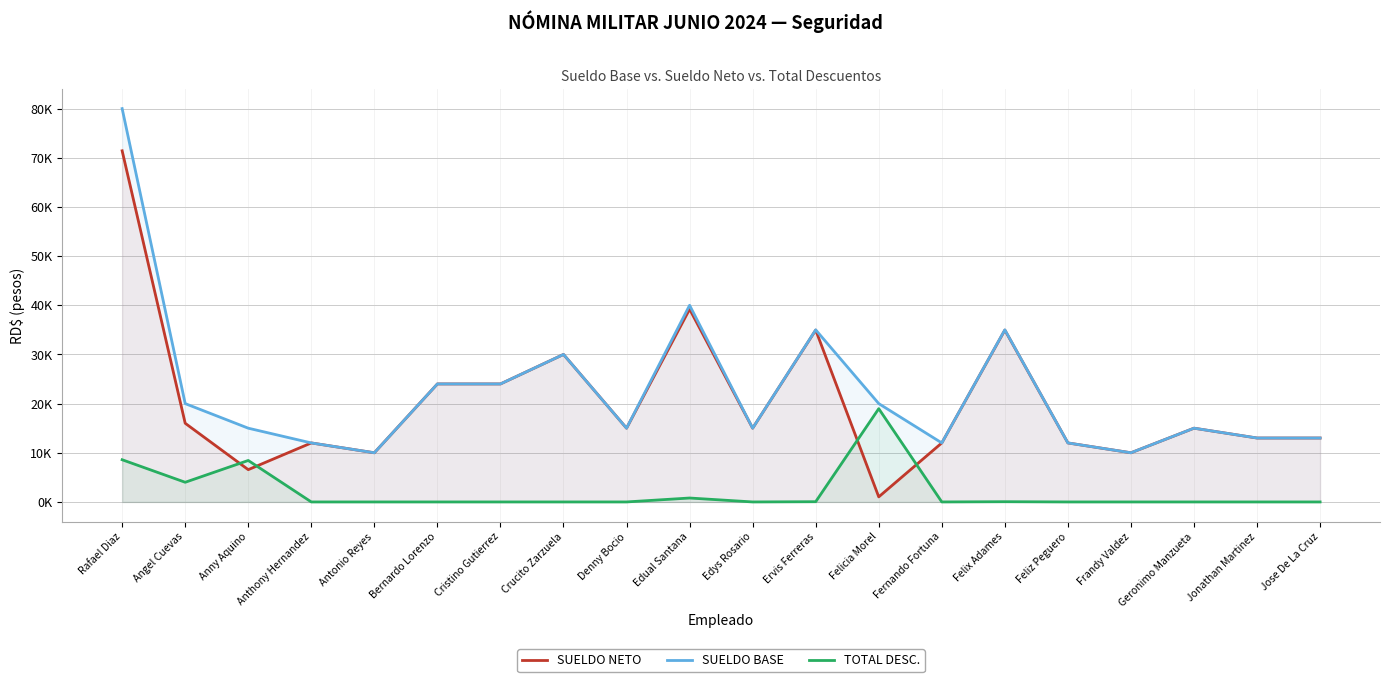

Reading left to right, transcribe all the data shown in this chart.

SUELDO NETO: Rafael Diaz=71417.1	Angel Cuevas=16000.0	Anny Aquino=6565.9	Anthony Hernandez=12000.0	Antonio Reyes=10000.0	Bernardo Lorenzo=24000.0	Cristino Gutierrez=24000.0	Crucito Zarzuela=30000.0	Denny Bocio=15000.0	Edual Santana=39202.8	Edys Rosario=15000.0	Ervis Ferreras=34952.8	Felicia Morel=1031.9	Fernando Fortuna=12000.0	Felix Adames=34952.8	Feliz Peguero=12000.0	Frandy Valdez=10000.0	Geronimo Manzueta=15000.0	Jonathan Martinez=13000.0	Jose De La Cruz=13000.0
SUELDO BASE: Rafael Diaz=80000.0	Angel Cuevas=20000.0	Anny Aquino=15000.0	Anthony Hernandez=12000.0	Antonio Reyes=10000.0	Bernardo Lorenzo=24000.0	Cristino Gutierrez=24000.0	Crucito Zarzuela=30000.0	Denny Bocio=15000.0	Edual Santana=40000.0	Edys Rosario=15000.0	Ervis Ferreras=35000.0	Felicia Morel=20000.0	Fernando Fortuna=12000.0	Felix Adames=35000.0	Feliz Peguero=12000.0	Frandy Valdez=10000.0	Geronimo Manzueta=15000.0	Jonathan Martinez=13000.0	Jose De La Cruz=13000.0
TOTAL DESC.: Rafael Diaz=8582.9	Angel Cuevas=4000.0	Anny Aquino=8434.1	Anthony Hernandez=0.0	Antonio Reyes=0.0	Bernardo Lorenzo=0.0	Cristino Gutierrez=0.0	Crucito Zarzuela=0.0	Denny Bocio=0.0	Edual Santana=797.2	Edys Rosario=0.0	Ervis Ferreras=47.2	Felicia Morel=18968.1	Fernando Fortuna=0.0	Felix Adames=47.2	Feliz Peguero=0.0	Frandy Valdez=0.0	Geronimo Manzueta=0.0	Jonathan Martinez=0.0	Jose De La Cruz=0.0